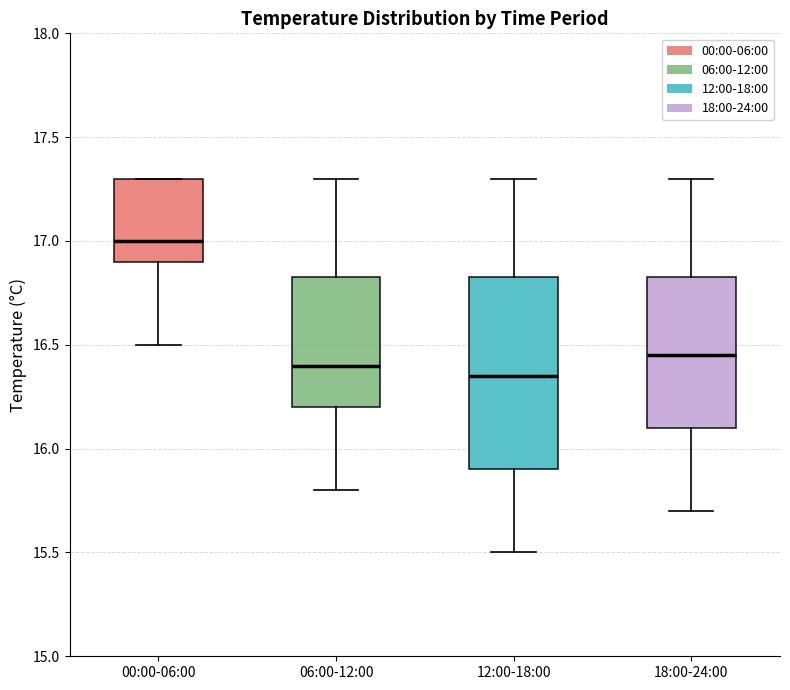

Where is the upper edge of the box for 12:00-18:00 on the y-axis? The values are not printed on the chart, so give them approximately, as read against the axis.

16.85